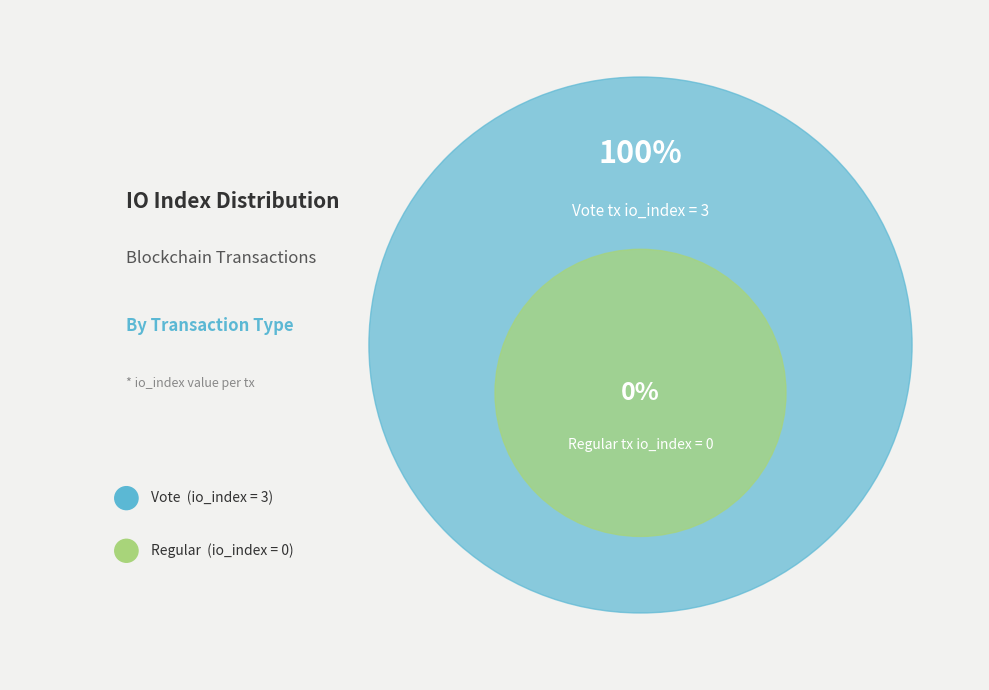

How many slices are in this pie chart?

2